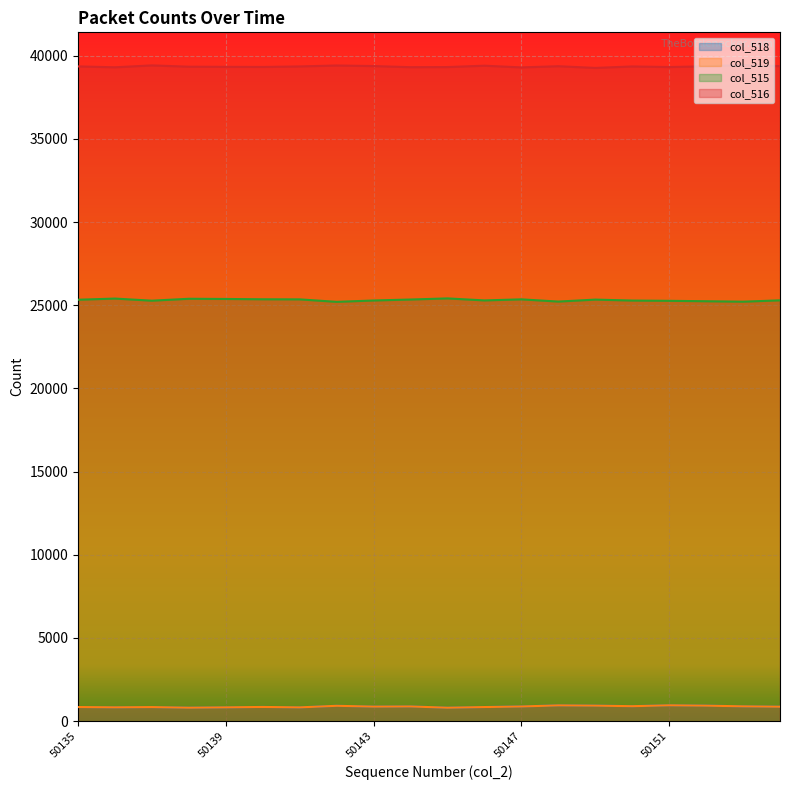

In col_516, how many points are higher than both neighbors (excluding endpoints)?

6